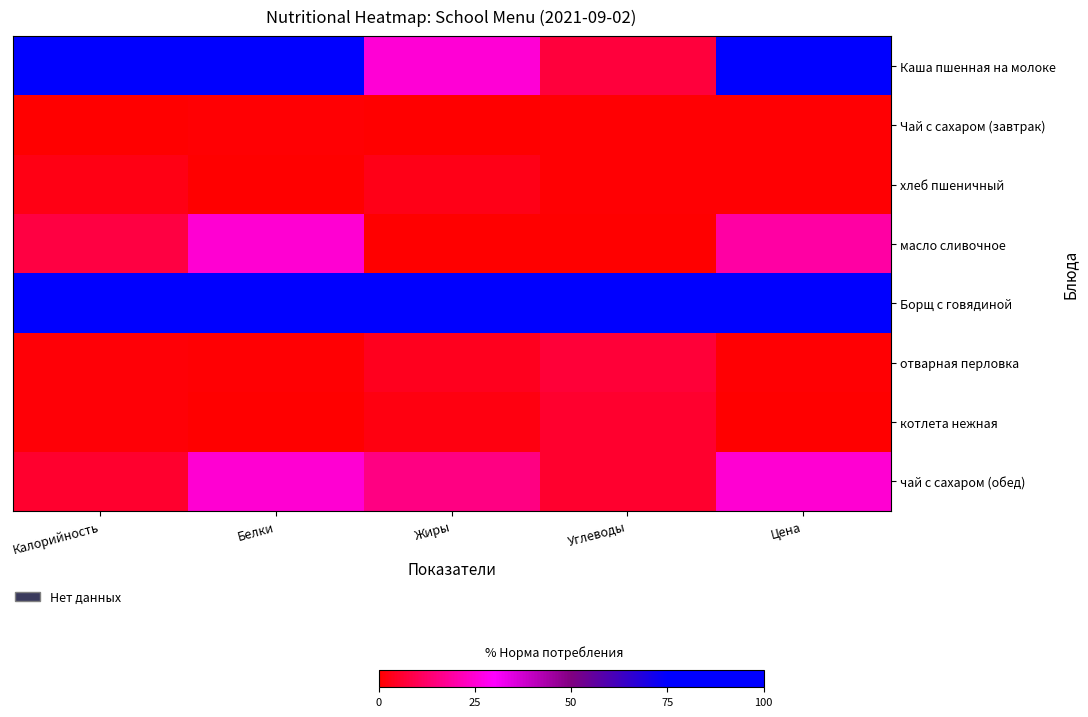

Count the number of categories in the chart.

5